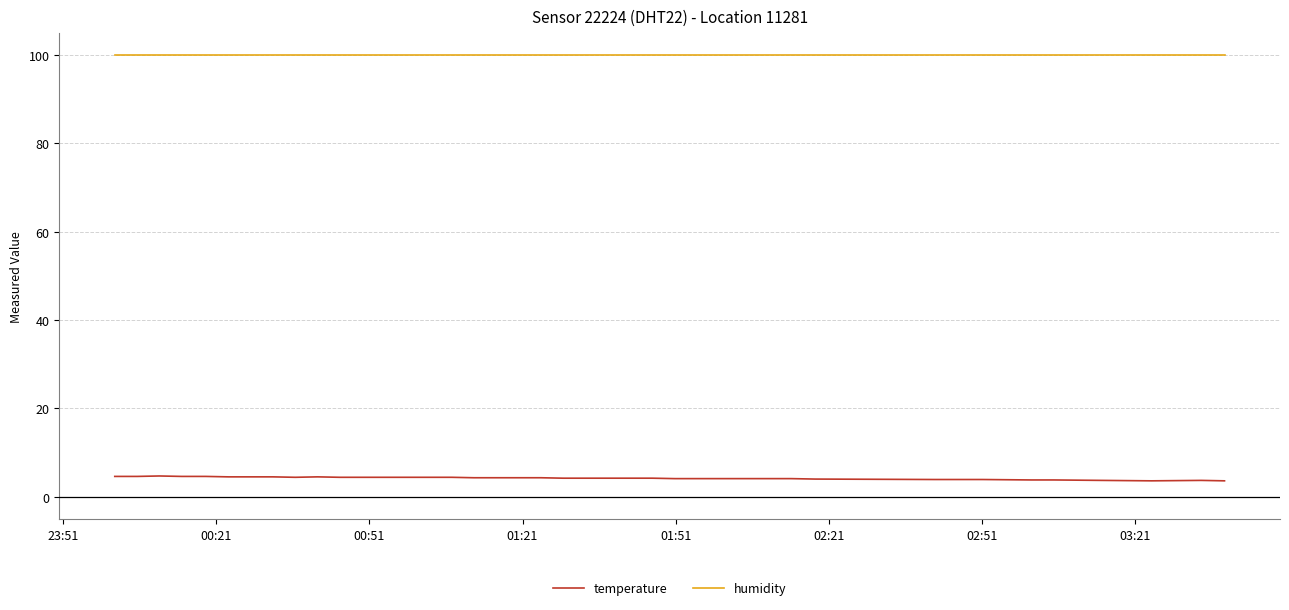

Which series has the largest total across all categories?

humidity